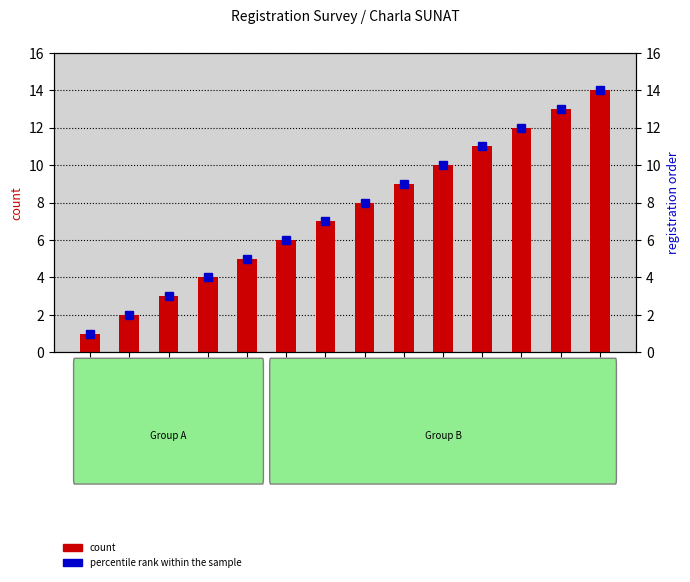

What is the value of the count bar at the 9th from the left?

9